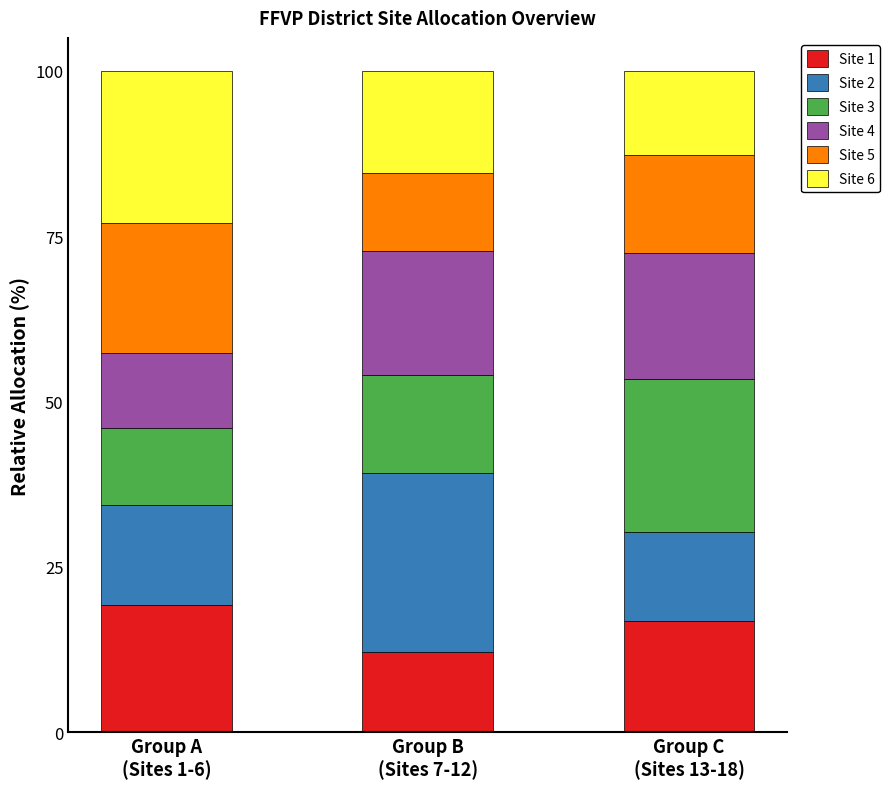

What is the sum of all Site 1 values?

48.3